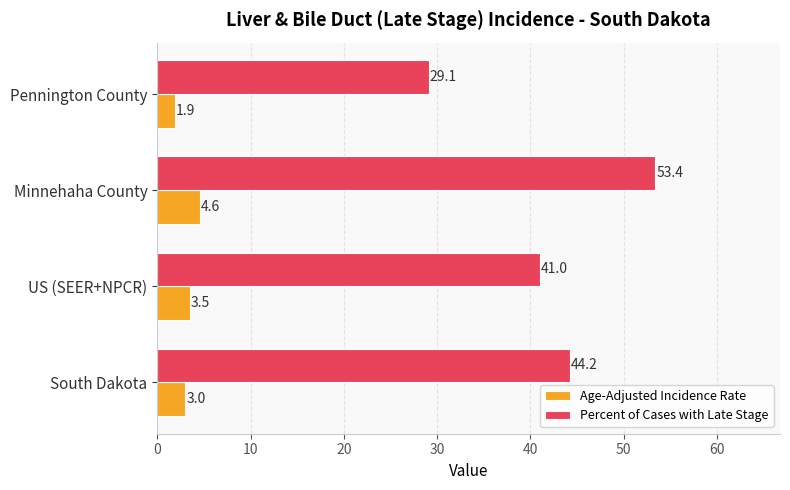

What is the sum of all Percent of Cases with Late Stage values?

167.7